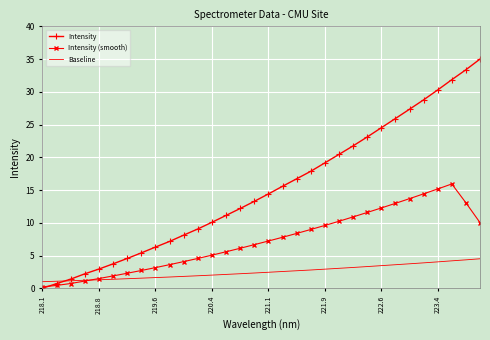

Which series has the widest spread of values?

Intensity